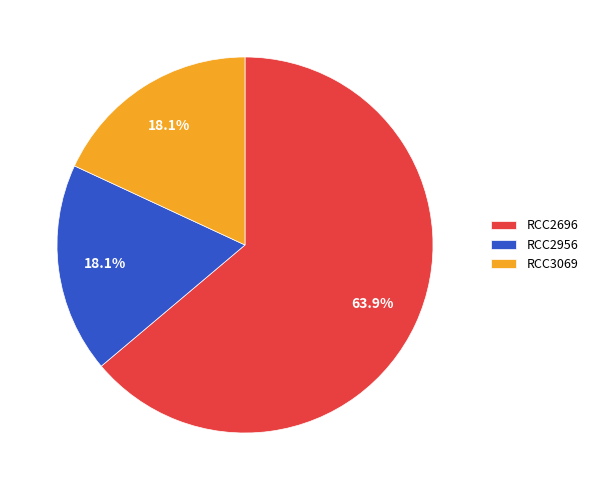

True or false: RCC2956 accounts for 18% of the total.

True